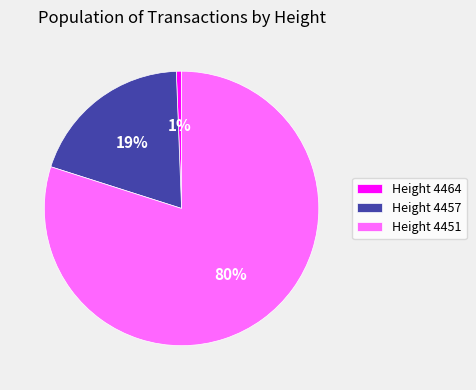

What is the majority slice?

Height 4451